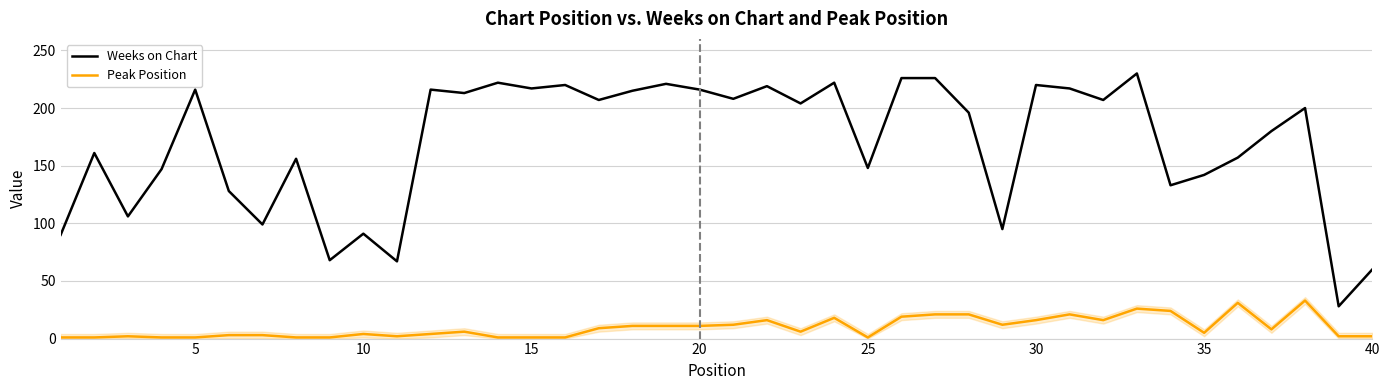

Rank the series by their maximum value, from lowest to highest.

Peak Position, Weeks on Chart